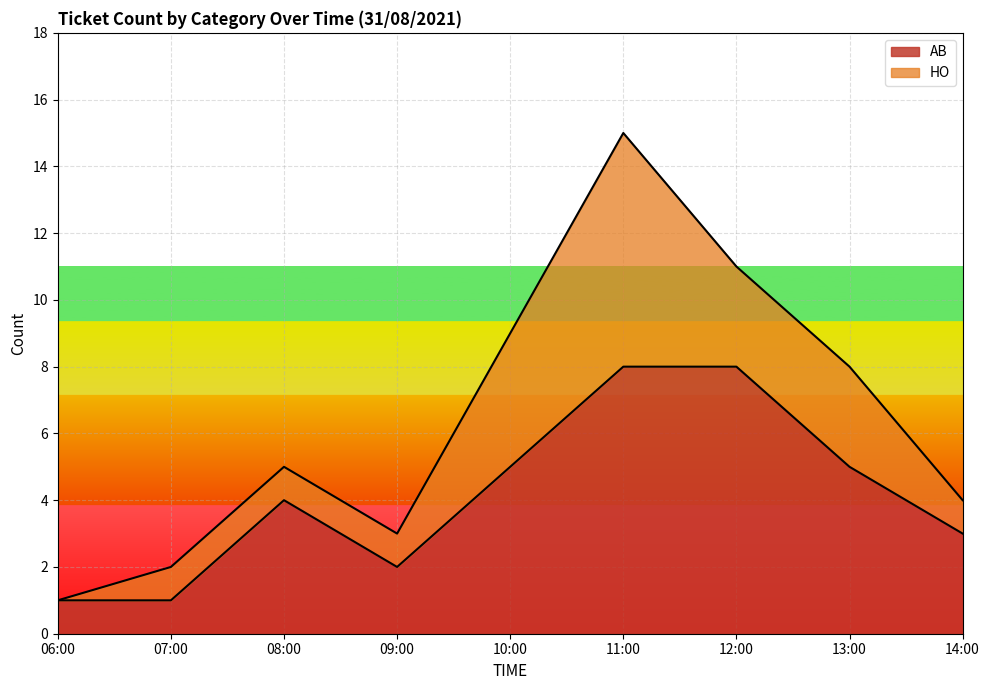

At 11:30, list the series in order from smallest to largest.

AB, HO